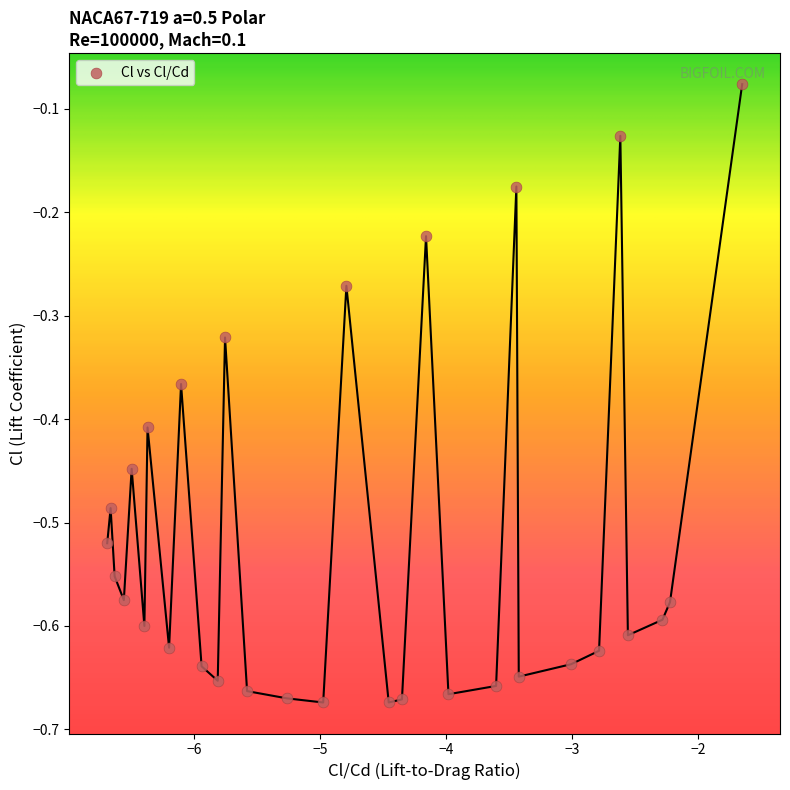

What is the range of Y values (max minus min)?

0.6